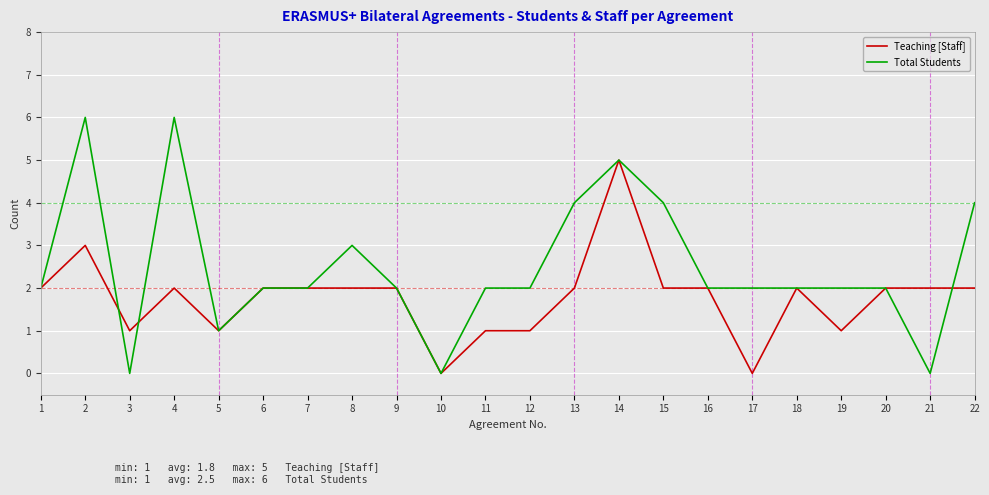

The Total Students series shows 1 at 5. True or false?

True